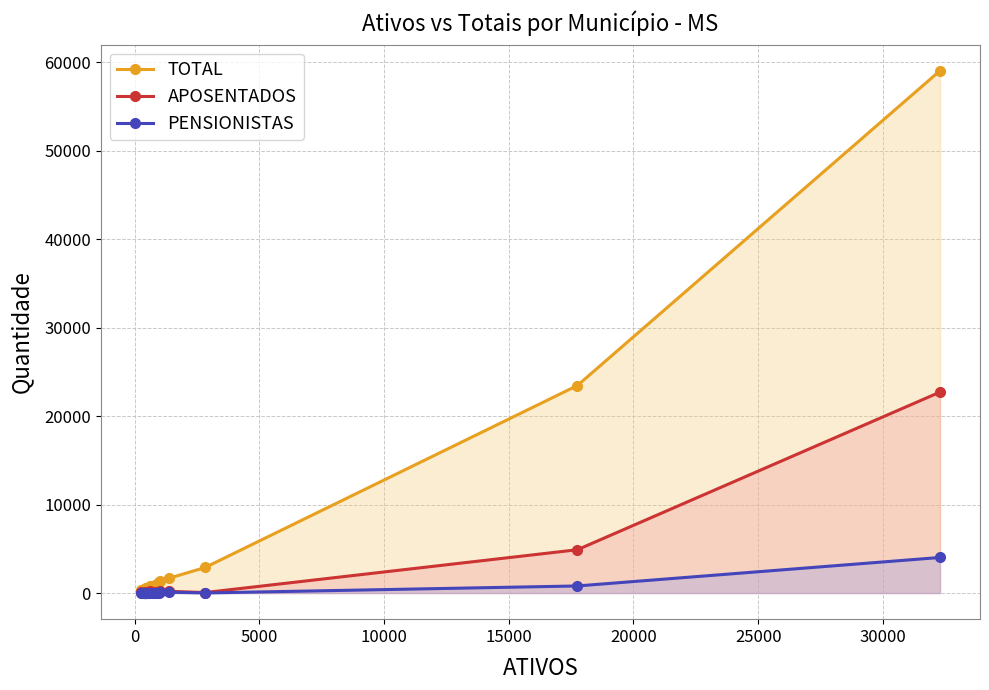

List the series in order of their peak value, lowest first.

PENSIONISTAS, APOSENTADOS, TOTAL